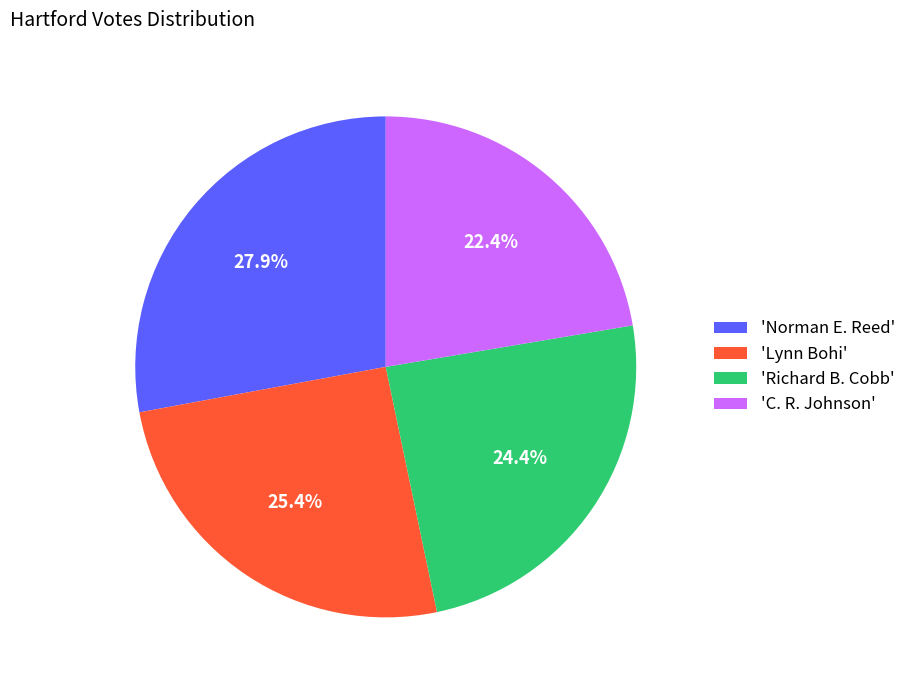

Count the number of slices in the pie.

4